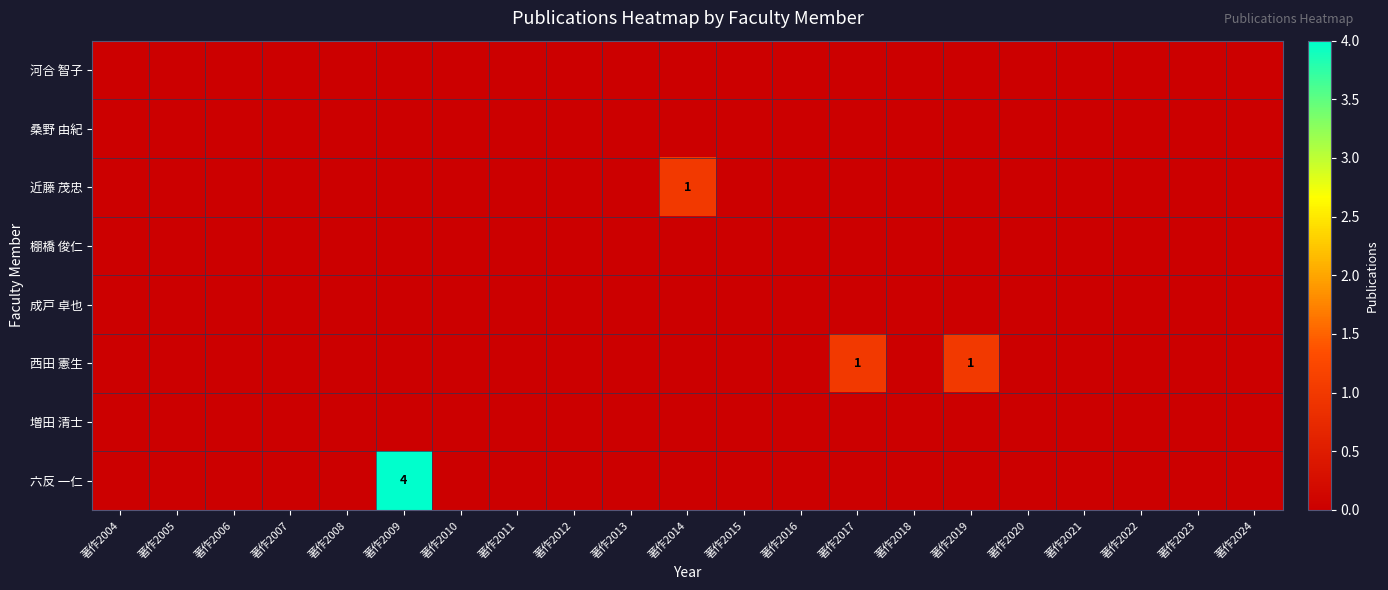

Which label corresponds to the largest value in the chart?

著作2009